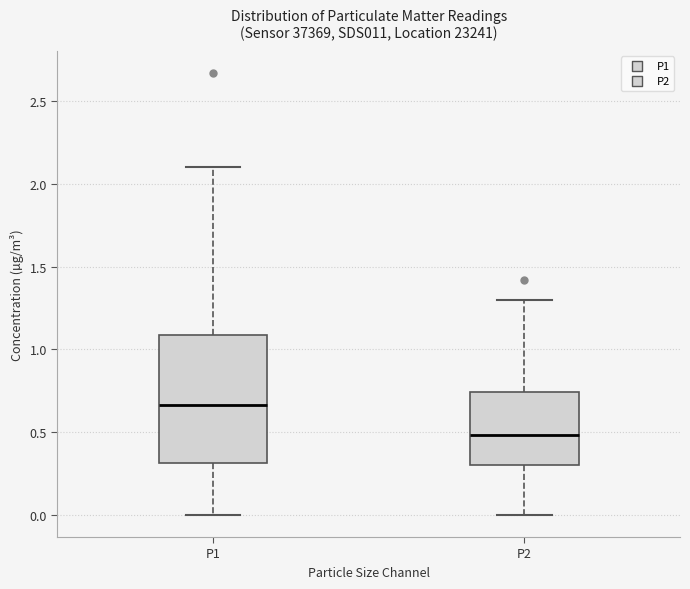

Which box's median line is the highest?

P1